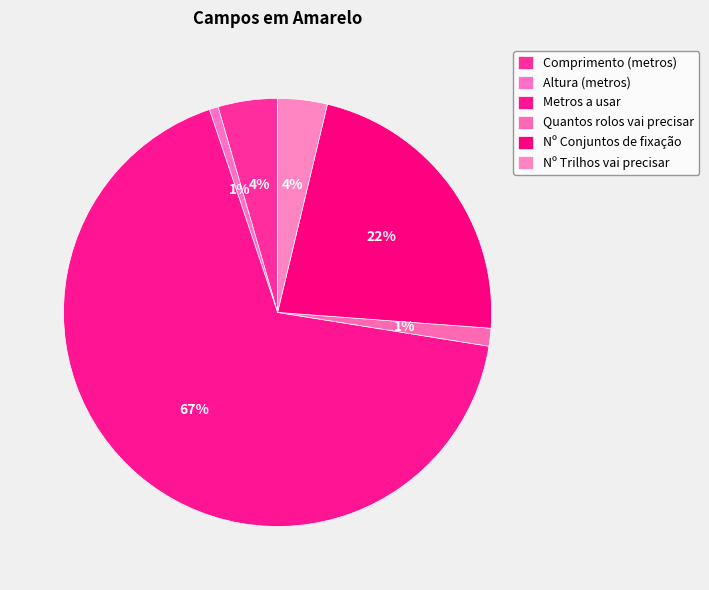

To the nearest percent, what portion does Metros a usar represent?

67%